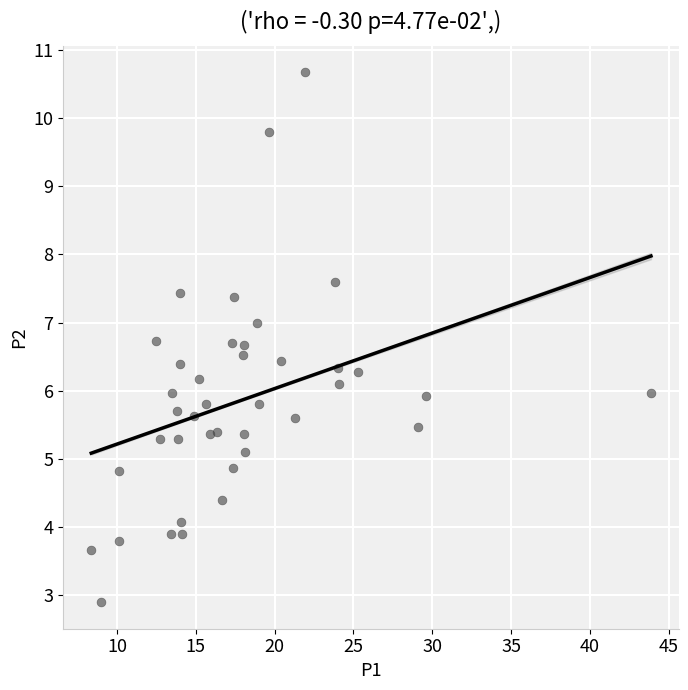

What is the range of Y values (max minus min)?

7.8